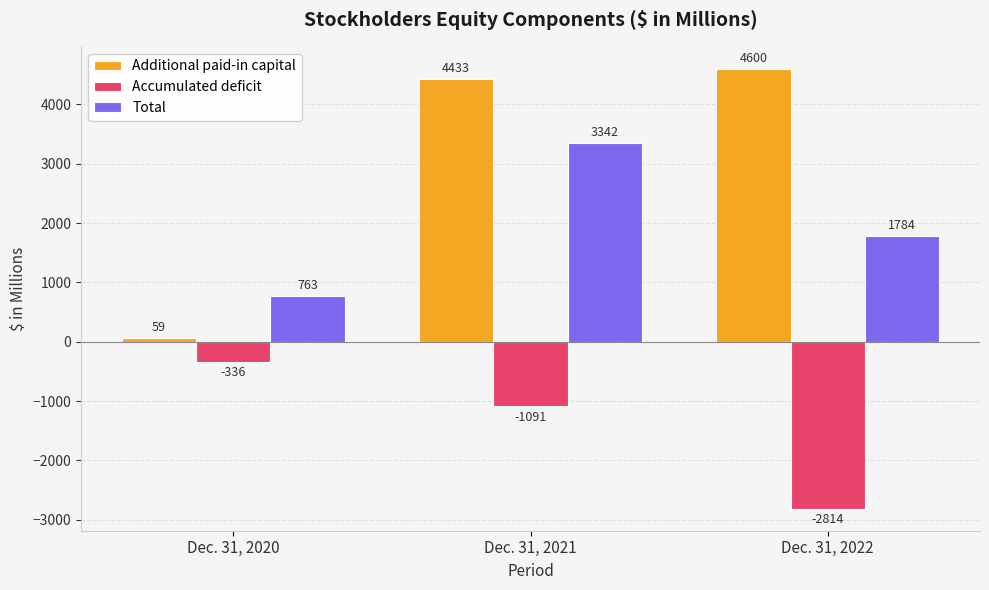

What is the spread (max minus min) of values at Dec. 31, 2020?

1099